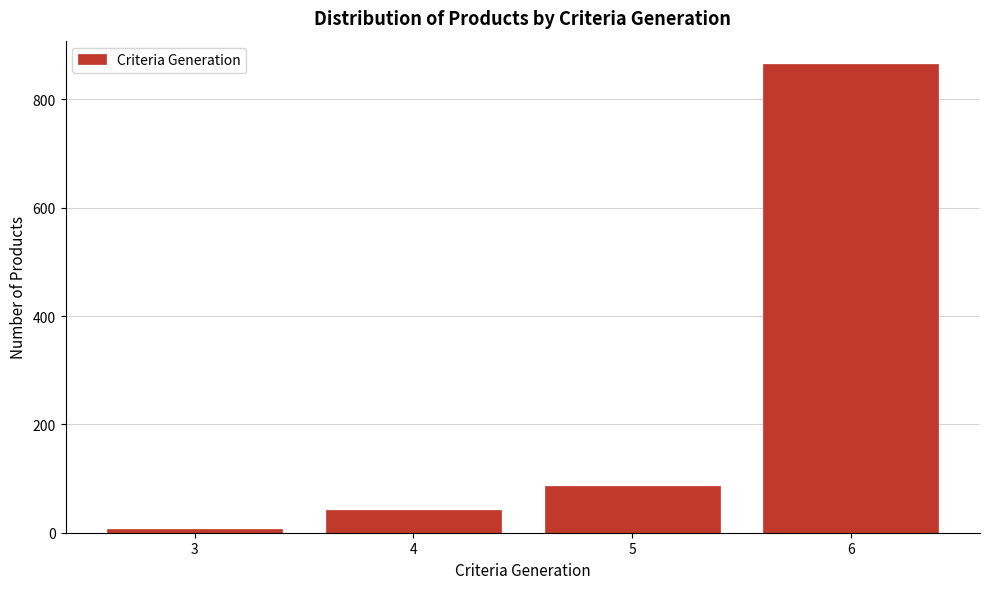

Reading left to right, extract all data points from this chart.

3=6	4=42	5=87	6=865